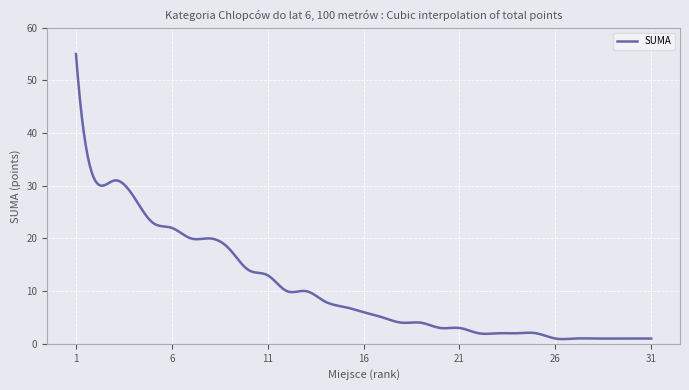

What is the minimum value shown in the chart?

0.9